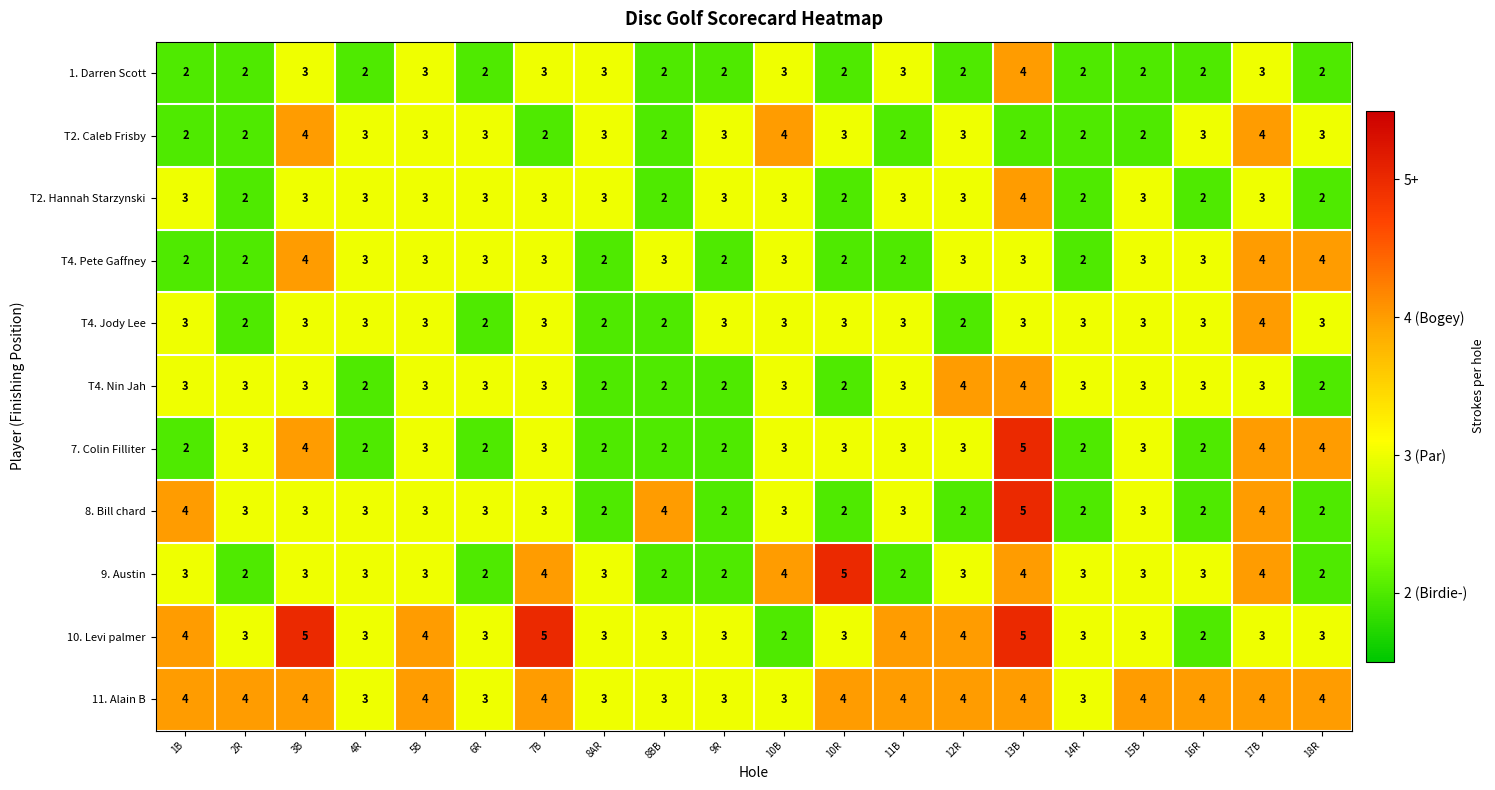

At which category is the sum across all series the highest?

13B